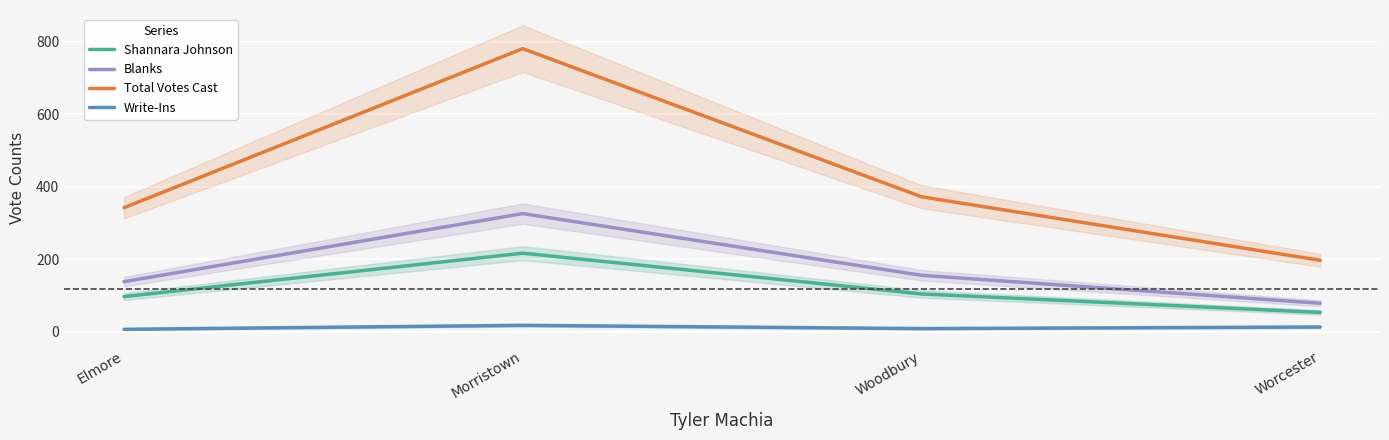

The Write-Ins series shows 13.0 at Worcester. True or false?

True